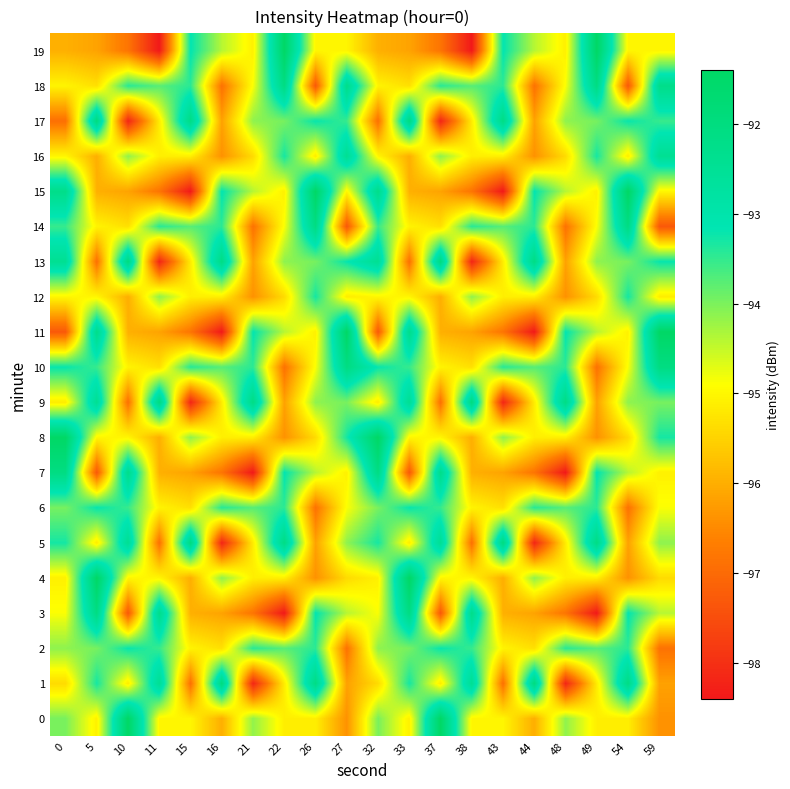

Which series has the largest total across all categories?

10